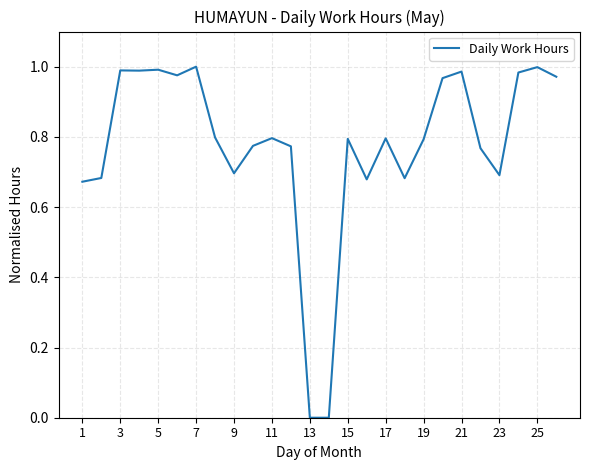

How many lines are shown in the chart?

1